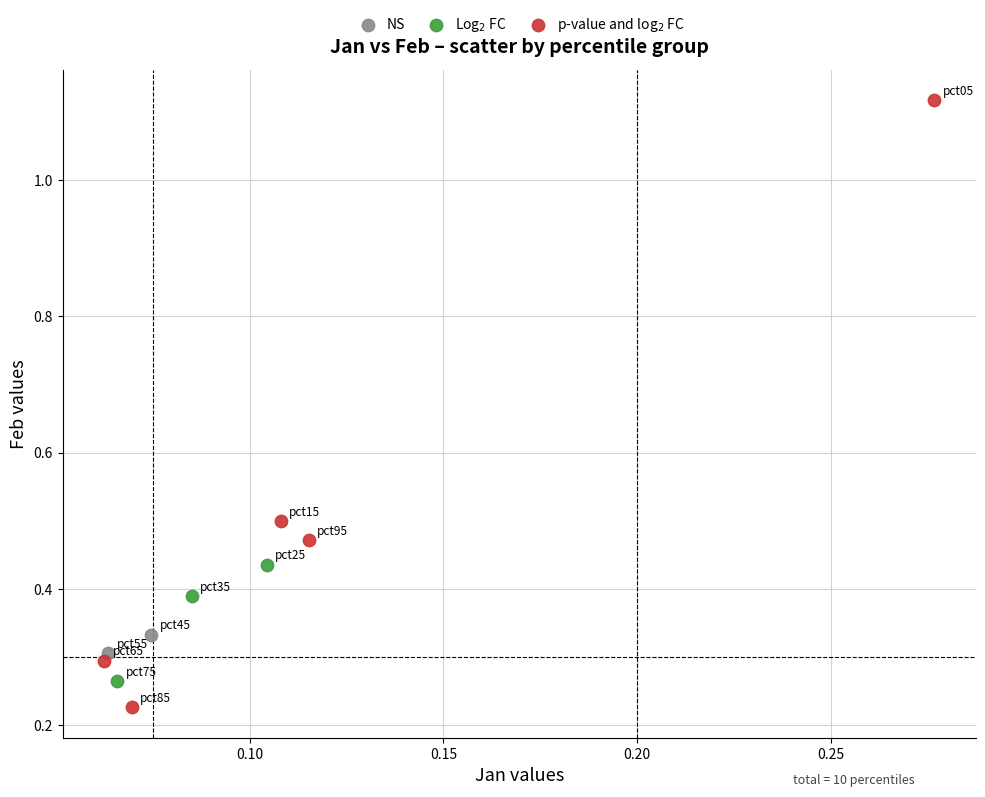

Which series contains the highest Y value?

p-value and log$_2$ FC